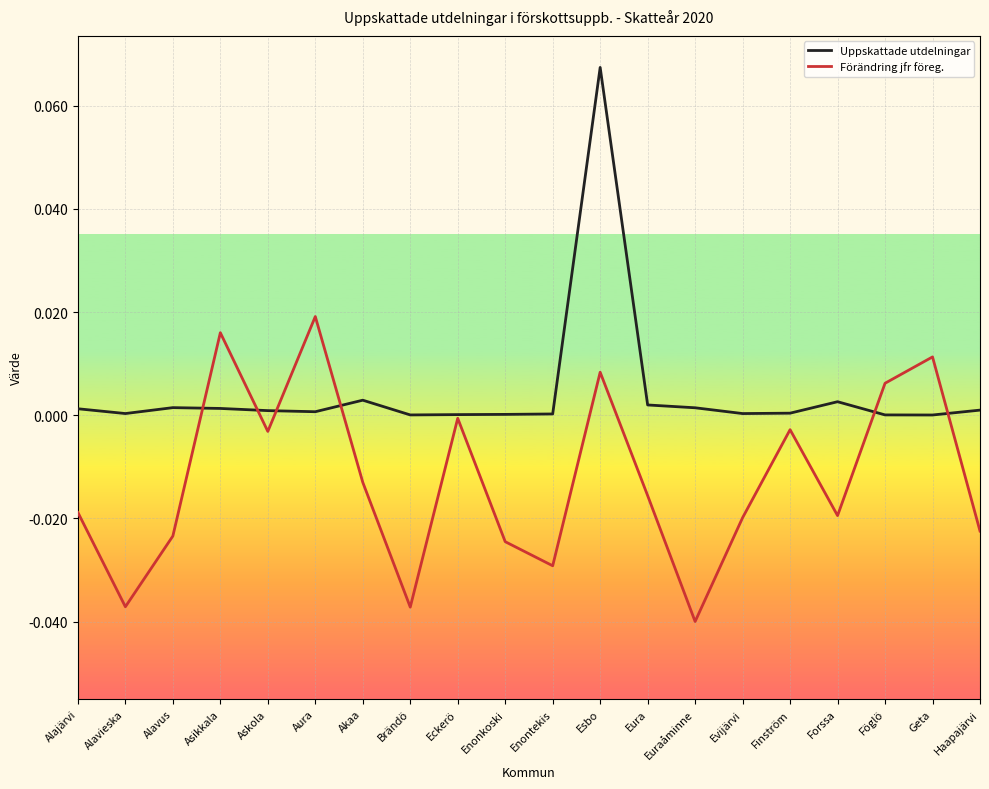

List the series in order of their overall mean, lowest first.

Förändring jfr föreg., Uppskattade utdelningar